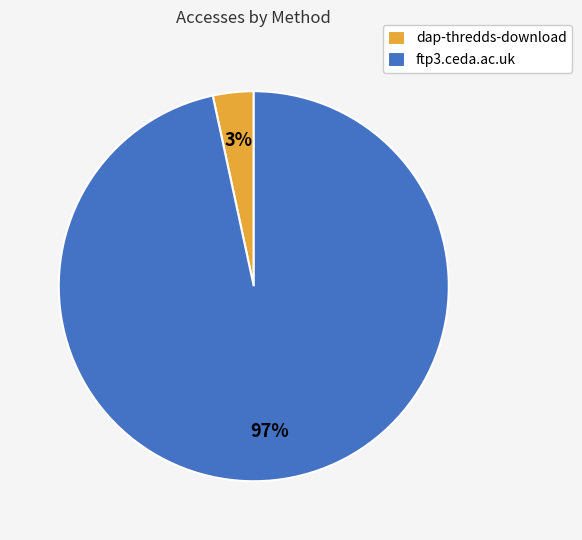

To the nearest percent, what is the combined percentage of dap-thredds-download and ftp3.ceda.ac.uk?

100%